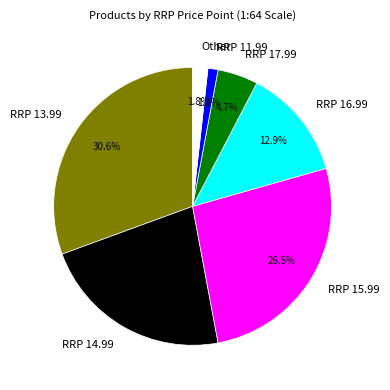

How many segments does this pie chart have?

7